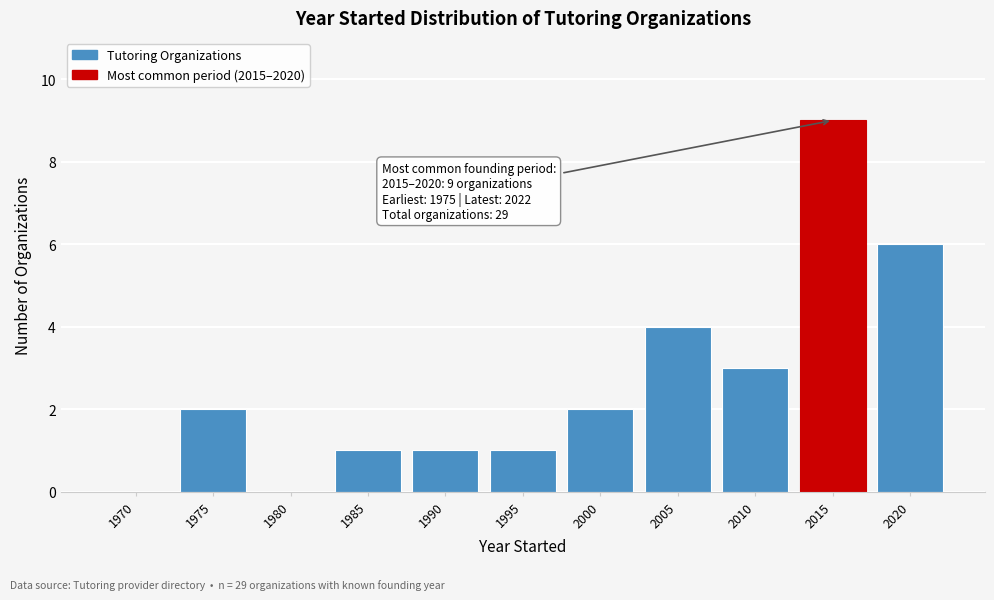

Reading right to left, extract all data points from this chart.

2020=6	2015=9	2010=3	2005=4	2000=2	1995=1	1990=1	1985=1	1980=0	1975=2	1970=0